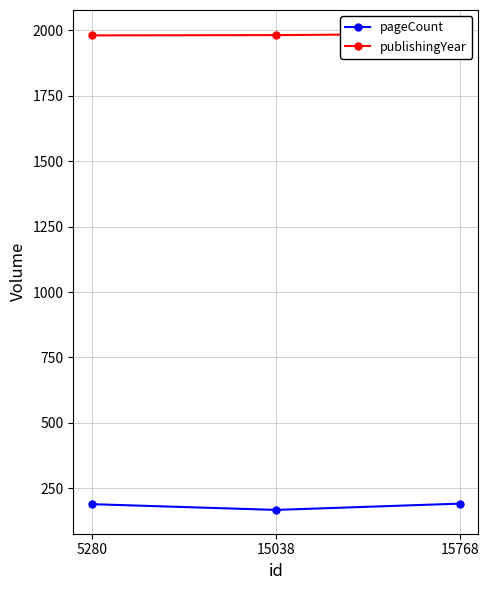

Does the chart have visible grid lines?

Yes